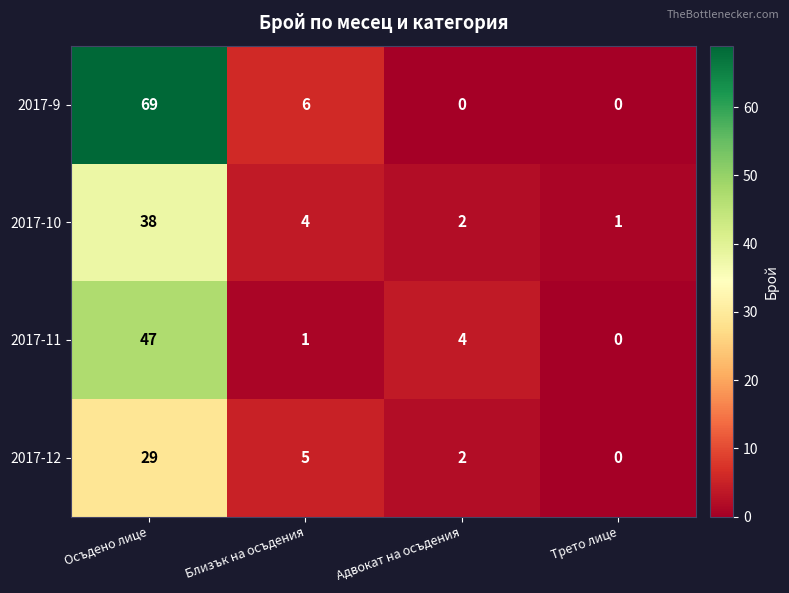

List the labels in order of 2017-12 value, largest first.

Осъдено лице, Близък на осъдения, Адвокат на осъдения, Трето лице